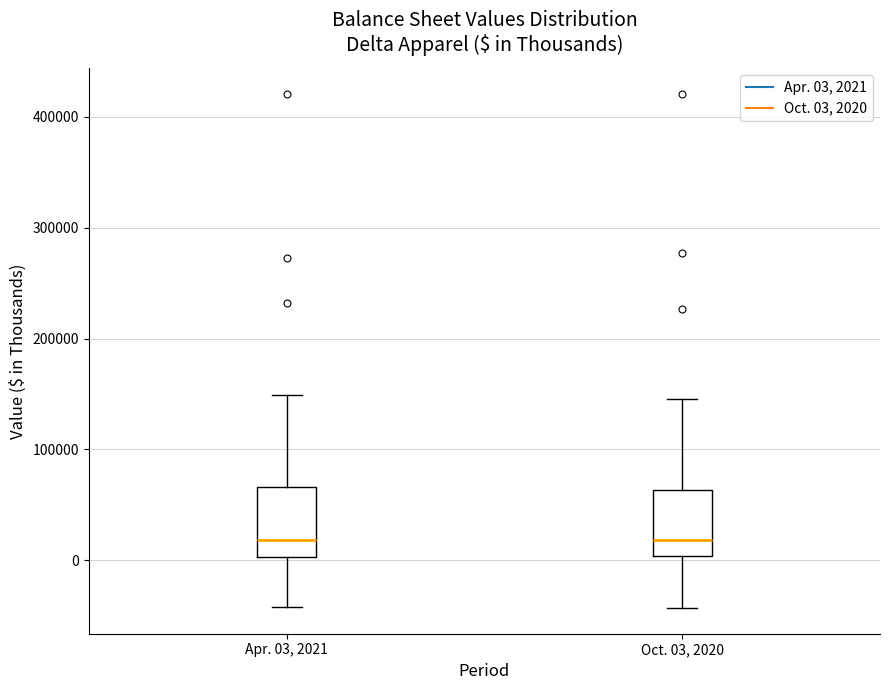

Where is the lower edge of the box for Oct. 03, 2020 on the y-axis? The values are not printed on the chart, so give them approximately, as read against the axis.

0